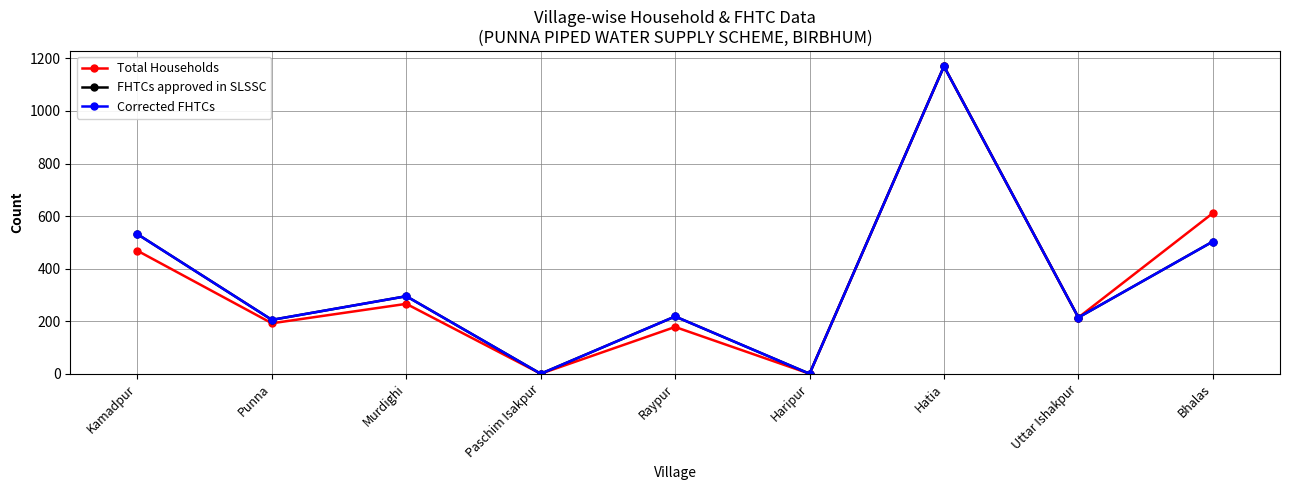

True or false: Corrected FHTCs and FHTCs approved in SLSSC cross at least once.

False